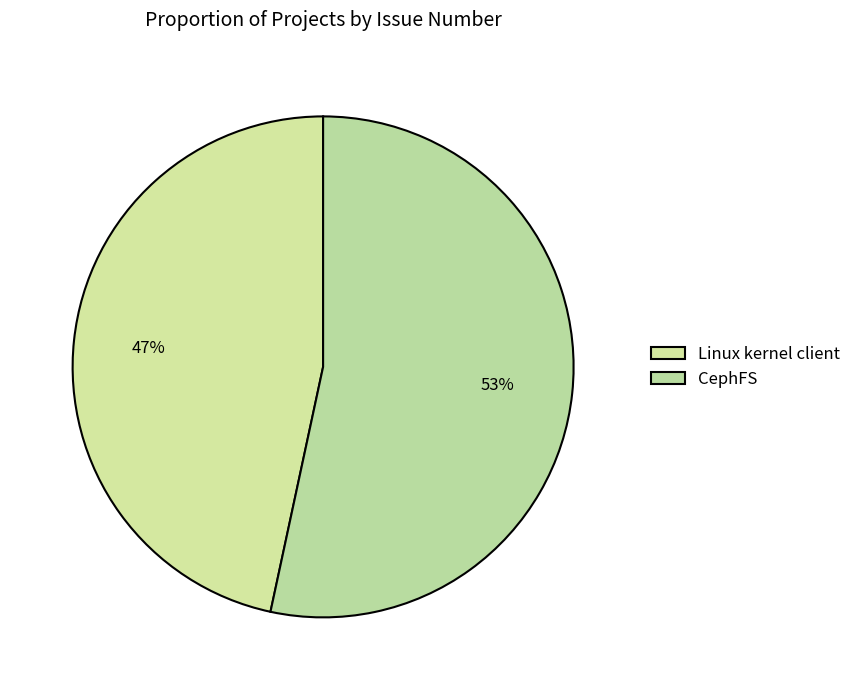

How many slices are in this pie chart?

2